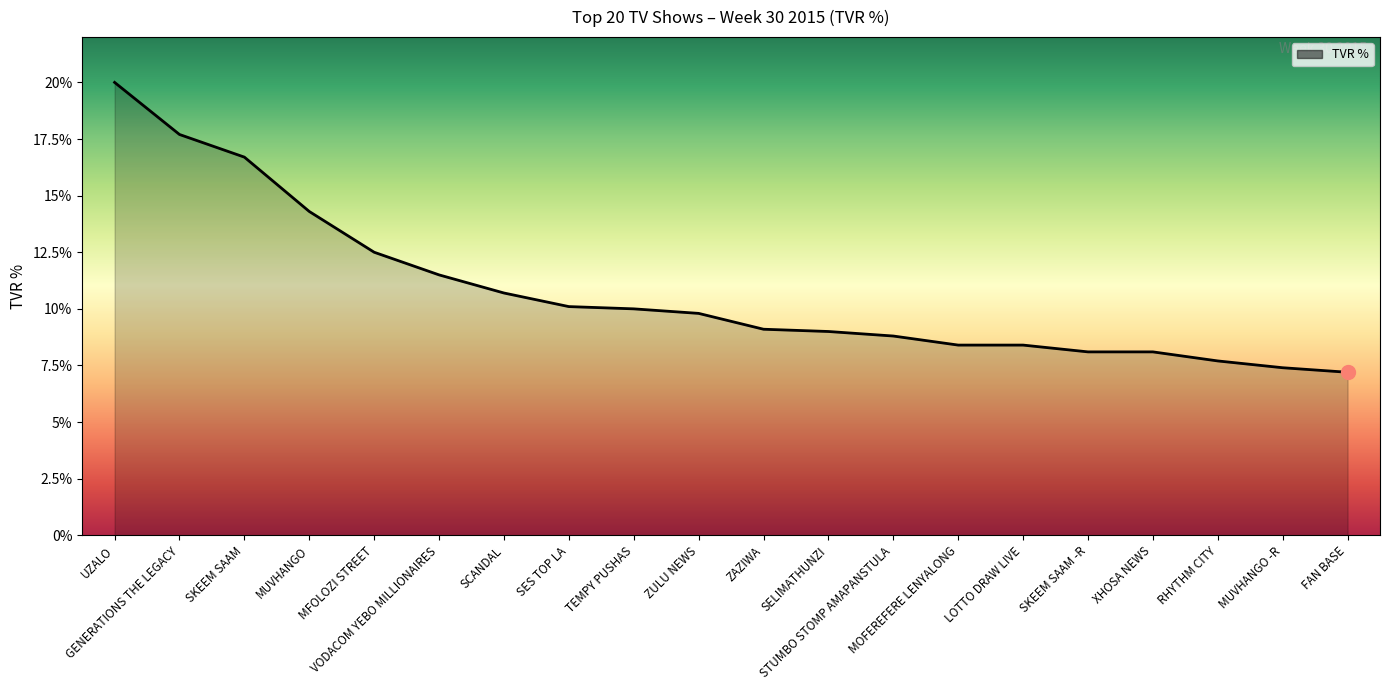

What is the ratio of the value at GENERATIONS THE LEGACY to the value at XHOSA NEWS?

2.2